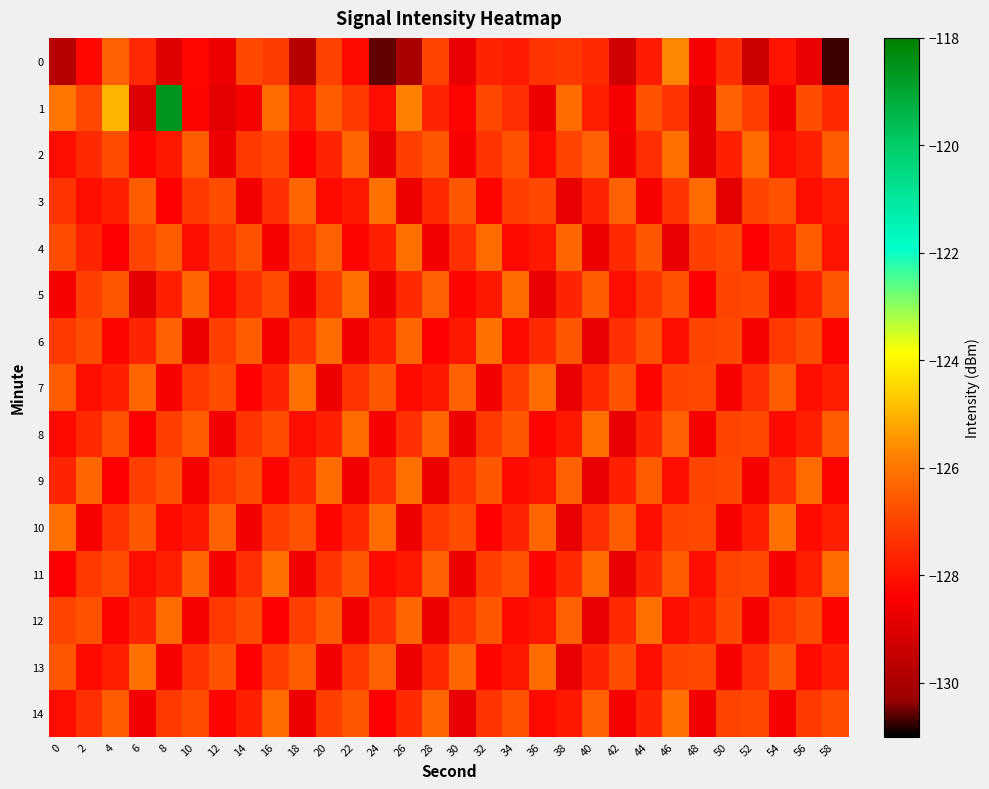

Reading left to right, extract all data points from this chart.

0: 0=-129.8	2=-128.2	4=-126.4	6=-127.6	8=-129.0	10=-128.3	12=-128.7	14=-126.9	16=-127.2	18=-129.7	20=-127.0	22=-128.2	24=-130.6	26=-130.0	28=-127.0	30=-128.8	32=-127.7	34=-127.8	36=-127.3	38=-127.3	40=-127.5	42=-129.3	44=-127.8	46=-125.7	48=-128.5	50=-127.5	52=-129.3	54=-128.0	56=-128.8	58=-130.7
1: 0=-126.0	2=-126.9	4=-125.0	6=-129.0	8=-118.6	10=-128.3	12=-128.9	14=-128.5	16=-126.2	18=-127.9	20=-126.5	22=-127.2	24=-128.1	26=-125.8	28=-127.6	30=-128.3	32=-126.9	34=-127.4	36=-128.7	38=-126.2	40=-127.8	42=-128.5	44=-126.7	46=-127.3	48=-128.9	50=-126.4	52=-127.1	54=-128.6	56=-126.8	58=-127.5
2: 0=-128.1	2=-127.5	4=-126.8	6=-128.3	8=-127.9	10=-126.5	12=-128.7	14=-127.2	16=-126.9	18=-128.4	20=-127.6	22=-126.3	24=-128.8	26=-127.1	28=-126.6	30=-128.5	32=-127.3	34=-126.7	36=-128.2	38=-127.0	40=-126.4	42=-128.6	44=-127.4	46=-126.1	48=-128.9	50=-127.7	52=-126.2	54=-128.1	56=-127.8	58=-126.5
3: 0=-127.3	2=-128.1	4=-127.7	6=-126.5	8=-128.4	10=-127.2	12=-126.8	14=-128.6	16=-127.4	18=-126.3	20=-128.2	22=-127.9	24=-126.1	26=-128.7	28=-127.5	30=-126.6	32=-128.3	34=-127.1	36=-126.9	38=-128.8	40=-127.6	42=-126.4	44=-128.5	46=-127.3	48=-126.2	50=-128.9	52=-127.0	54=-126.7	56=-128.1	58=-127.8
4: 0=-126.8	2=-127.6	4=-128.4	6=-127.0	8=-126.5	10=-128.1	12=-127.3	14=-126.7	16=-128.5	18=-127.2	20=-126.4	22=-128.3	24=-127.7	26=-126.1	28=-128.6	30=-127.4	32=-126.2	34=-128.2	36=-127.9	38=-126.3	40=-128.7	42=-127.5	44=-126.6	46=-128.8	48=-127.1	50=-126.9	52=-128.4	54=-127.8	56=-126.5	58=-128.0
5: 0=-128.5	2=-127.1	4=-126.6	6=-128.9	8=-127.7	10=-126.3	12=-128.2	14=-127.4	16=-126.8	18=-128.6	20=-127.2	22=-126.1	24=-128.7	26=-127.5	28=-126.4	30=-128.3	32=-127.9	34=-126.2	36=-128.8	38=-127.6	40=-126.5	42=-128.1	44=-127.3	46=-126.7	48=-128.4	50=-127.0	52=-126.9	54=-128.5	56=-127.8	58=-126.6
6: 0=-127.2	2=-126.8	4=-128.3	6=-127.6	8=-126.4	10=-128.7	12=-127.1	14=-126.5	16=-128.5	18=-127.3	20=-126.2	22=-128.6	24=-127.7	26=-126.3	28=-128.4	30=-127.9	32=-126.1	34=-128.2	36=-127.5	38=-126.6	40=-128.8	42=-127.4	44=-126.7	46=-128.1	48=-127.0	50=-126.9	52=-128.5	54=-127.2	56=-126.8	58=-128.3
7: 0=-126.5	2=-128.1	4=-127.7	6=-126.3	8=-128.5	10=-127.2	12=-126.8	14=-128.4	16=-127.6	18=-126.1	20=-128.7	22=-127.3	24=-126.6	26=-128.2	28=-127.9	30=-126.4	32=-128.6	34=-127.1	36=-126.2	38=-128.8	40=-127.5	42=-126.7	44=-128.3	46=-127.0	48=-126.9	50=-128.5	52=-127.4	54=-126.5	56=-128.1	58=-127.8
8: 0=-128.2	2=-127.5	4=-126.7	6=-128.4	8=-127.1	10=-126.5	12=-128.6	14=-127.3	16=-126.8	18=-128.1	20=-127.7	22=-126.2	24=-128.5	26=-127.4	28=-126.3	30=-128.7	32=-127.2	34=-126.6	36=-128.3	38=-127.9	40=-126.1	42=-128.8	44=-127.6	46=-126.4	48=-128.5	50=-127.0	52=-126.9	54=-128.2	56=-127.8	58=-126.5
9: 0=-127.6	2=-126.3	4=-128.4	6=-127.1	8=-126.7	10=-128.5	12=-127.2	14=-126.8	16=-128.3	18=-127.5	20=-126.2	22=-128.6	24=-127.4	26=-126.1	28=-128.7	30=-127.3	32=-126.6	34=-128.2	36=-127.9	38=-126.4	40=-128.8	42=-127.7	44=-126.5	46=-128.1	48=-127.0	50=-126.9	52=-128.5	54=-127.4	56=-126.2	58=-128.3
10: 0=-126.1	2=-128.5	4=-127.3	6=-126.6	8=-128.2	10=-127.9	12=-126.4	14=-128.6	16=-127.1	18=-126.7	20=-128.3	22=-127.5	24=-126.2	26=-128.7	28=-127.2	30=-126.8	32=-128.4	34=-127.6	36=-126.3	38=-128.8	40=-127.4	42=-126.5	44=-128.1	46=-127.0	48=-126.9	50=-128.5	52=-127.7	54=-126.1	56=-128.2	58=-127.8
11: 0=-128.4	2=-127.2	4=-126.8	6=-128.1	8=-127.7	10=-126.3	12=-128.5	14=-127.4	16=-126.1	18=-128.6	20=-127.3	22=-126.6	24=-128.2	26=-127.9	28=-126.4	30=-128.7	32=-127.1	34=-126.7	36=-128.3	38=-127.5	40=-126.2	42=-128.8	44=-127.6	46=-126.5	48=-128.1	50=-127.0	52=-126.9	54=-128.5	56=-127.8	58=-126.2
12: 0=-127.0	2=-126.7	4=-128.3	6=-127.6	8=-126.2	10=-128.5	12=-127.2	14=-126.8	16=-128.4	18=-127.1	20=-126.5	22=-128.6	24=-127.4	26=-126.3	28=-128.7	30=-127.3	32=-126.6	34=-128.2	36=-127.9	38=-126.4	40=-128.8	42=-127.5	44=-126.1	46=-128.1	48=-127.7	50=-126.9	52=-128.5	54=-127.2	56=-126.8	58=-128.3
13: 0=-126.6	2=-128.2	4=-127.8	6=-126.1	8=-128.5	10=-127.3	12=-126.7	14=-128.4	16=-127.1	18=-126.5	20=-128.6	22=-127.2	24=-126.4	26=-128.7	28=-127.5	30=-126.3	32=-128.3	34=-127.9	36=-126.2	38=-128.8	40=-127.6	42=-126.8	44=-128.1	46=-127.0	48=-126.9	50=-128.5	52=-127.4	54=-126.6	56=-128.2	58=-127.7
14: 0=-128.1	2=-127.4	4=-126.5	6=-128.6	8=-127.2	10=-126.8	12=-128.3	14=-127.7	16=-126.2	18=-128.7	20=-127.1	22=-126.6	24=-128.4	26=-127.5	28=-126.3	30=-128.8	32=-127.3	34=-126.7	36=-128.2	38=-127.9	40=-126.4	42=-128.5	44=-127.6	46=-126.1	48=-128.6	50=-127.0	52=-126.9	54=-128.5	56=-127.2	58=-126.8